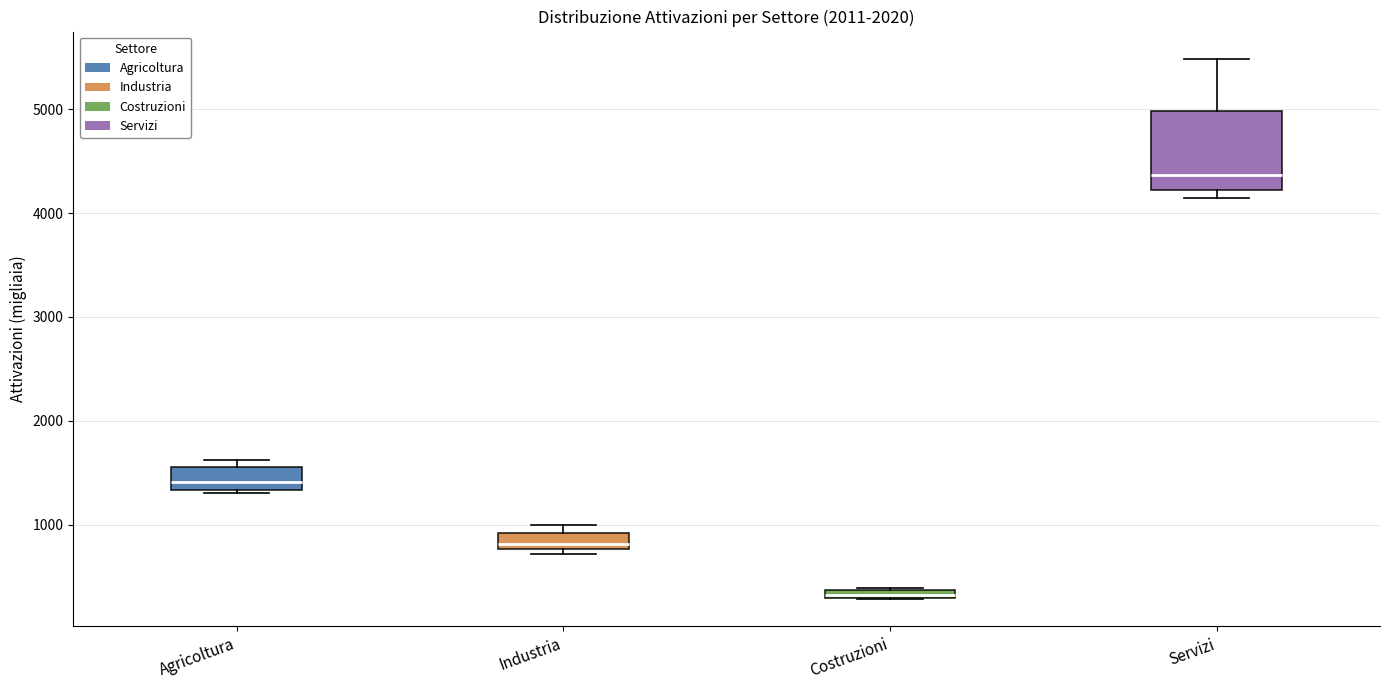

Where does the upper whisker of the box for Servizi end on the y-axis? The values are not printed on the chart, so give them approximately, as read against the axis.

5500